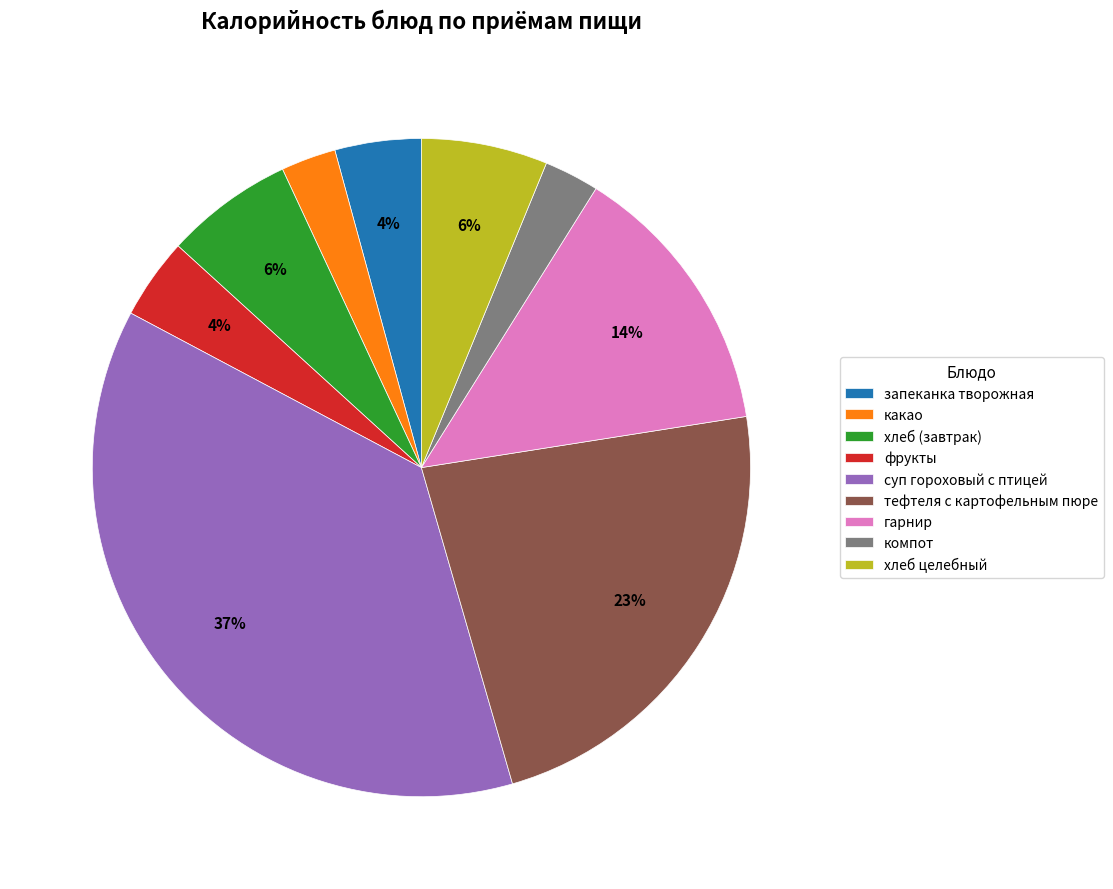

Which has a higher value, компот or хлеб (завтрак)?

хлеб (завтрак)